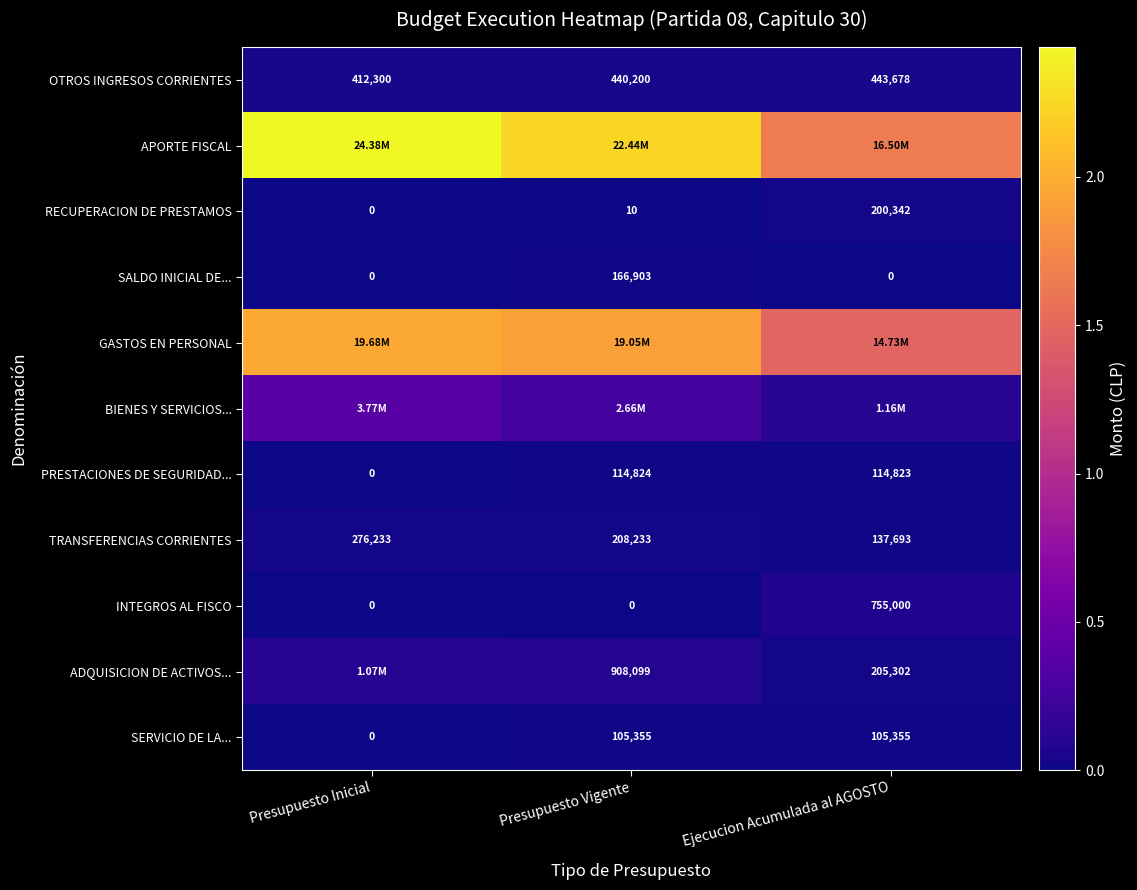

At which label does TRANSFERENCIAS CORRIENTES first exceed 208233?

Presupuesto Inicial